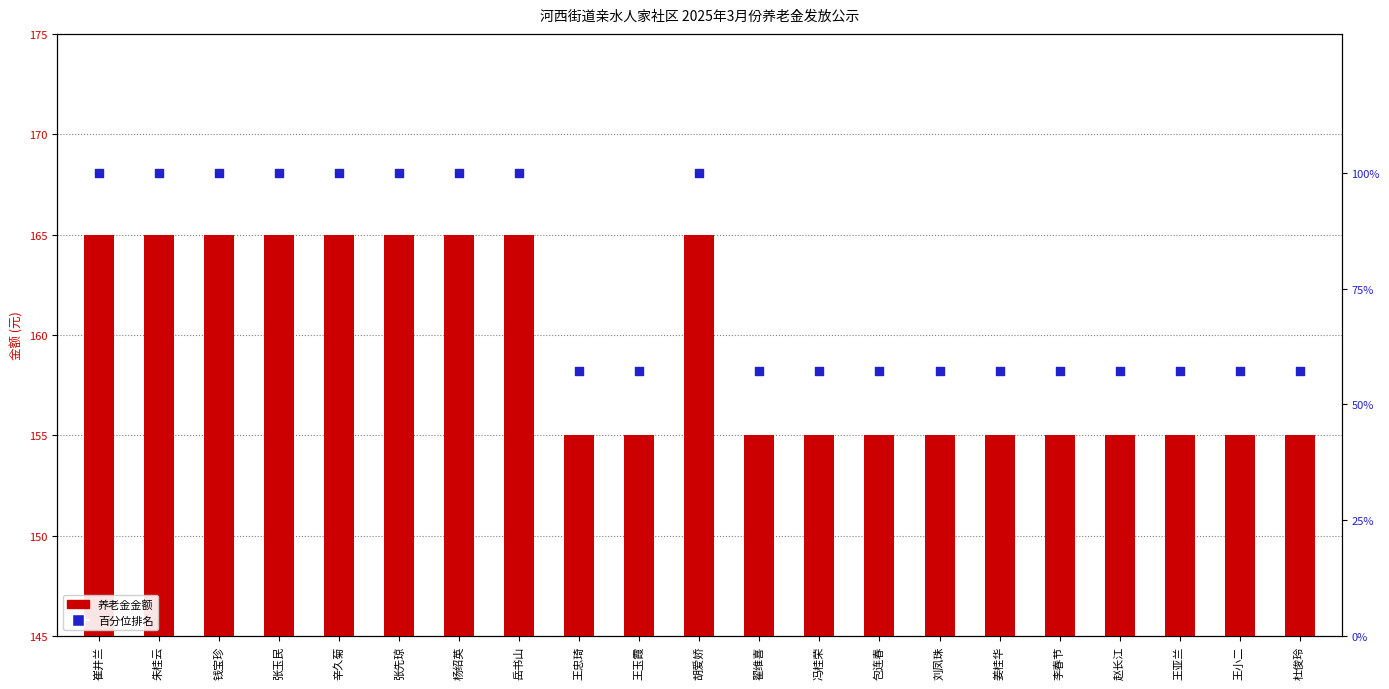

Which series contains the lowest Y value?

百分位排名